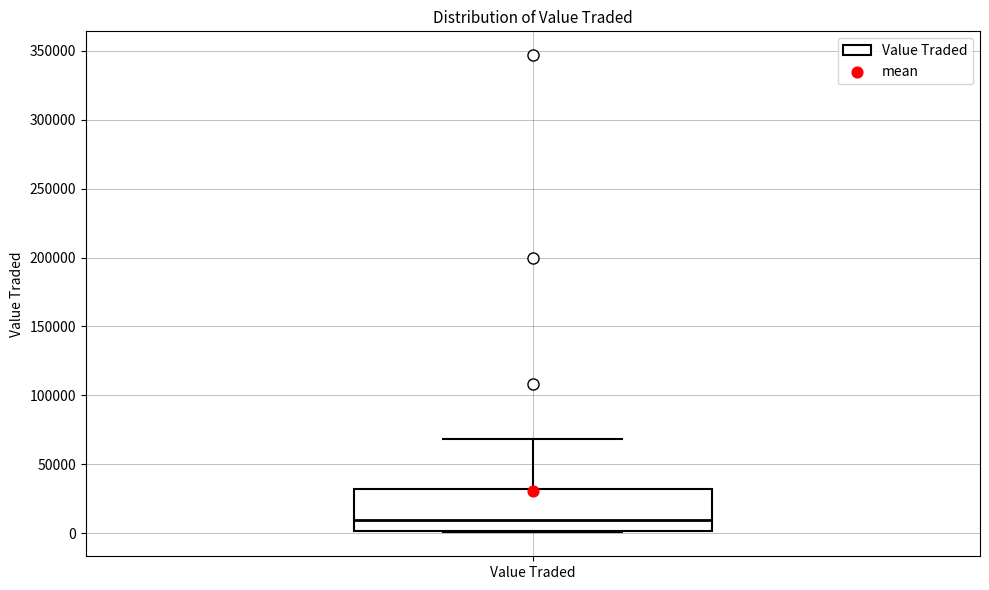

Transcribe this box plot: give where the median line is, the range the box spans, and where the two whiskers end, as read against the y-axis. The values are not printed on the chart, so give them approximately, as read against the axis.

median 10000, box 0 to 30000, whiskers 0 to 70000